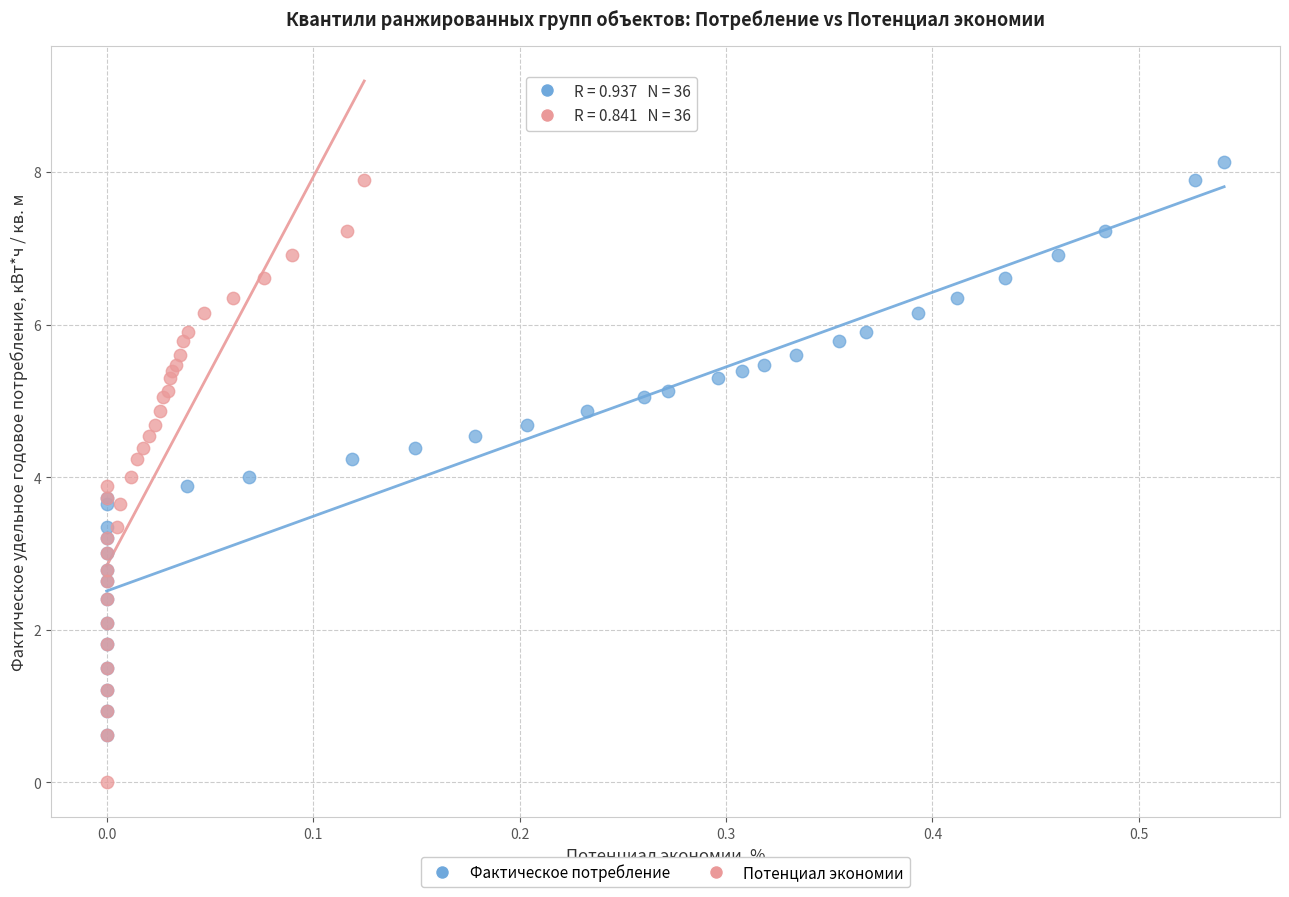

Which series contains the lowest Y value?

Потенциал экономии